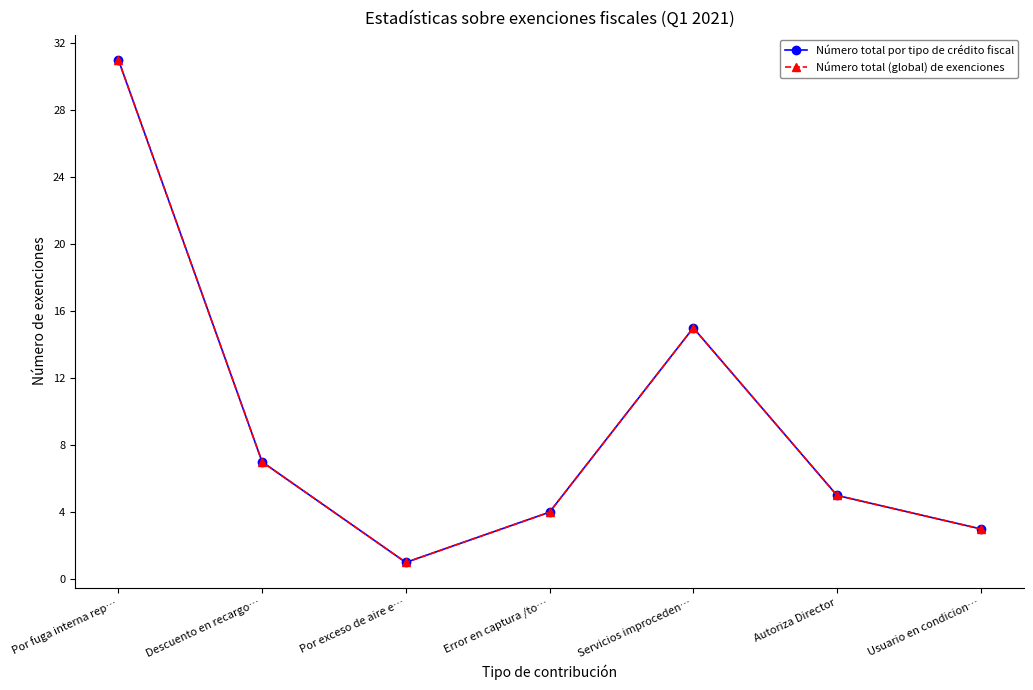

How many interior local valleys does the Número total por tipo de crédito fiscal series have?

1